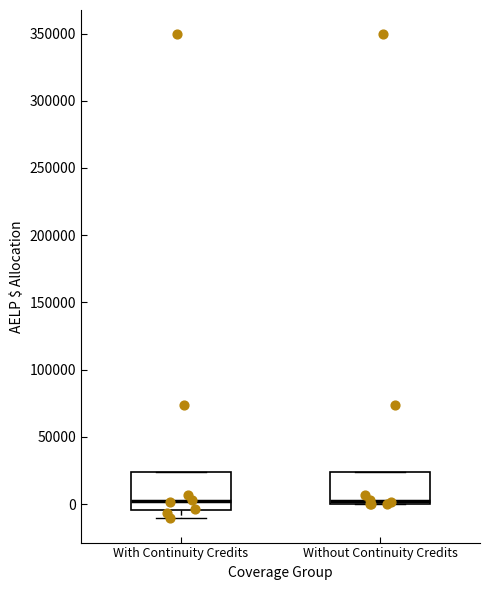

Where is the upper edge of the box for Without Continuity Credits on the y-axis? The values are not printed on the chart, so give them approximately, as read against the axis.

25000